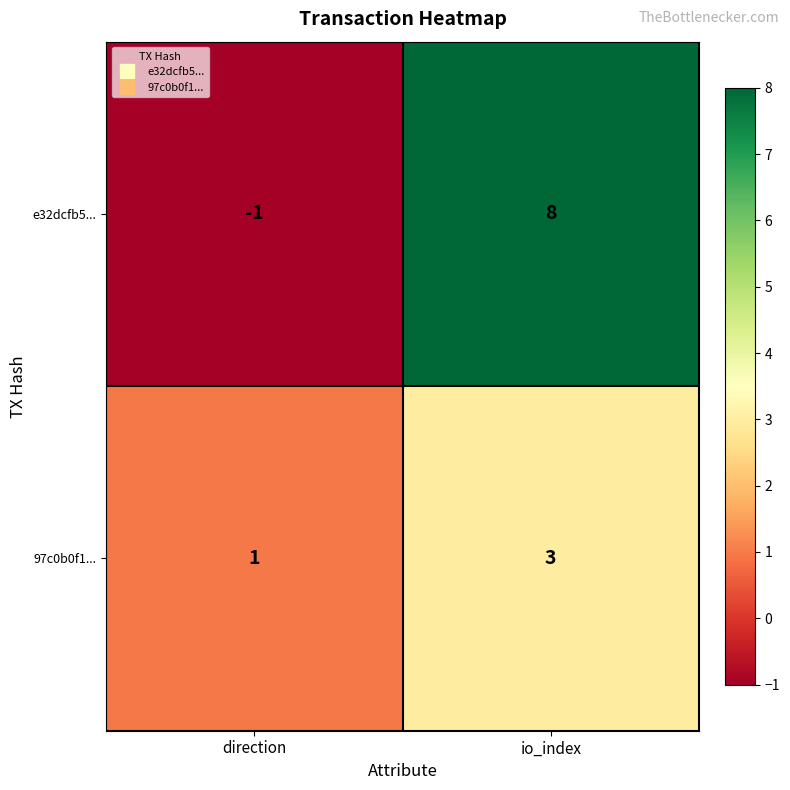

True or false: 97c0b0f1... has a value of 5 at io_index.

False